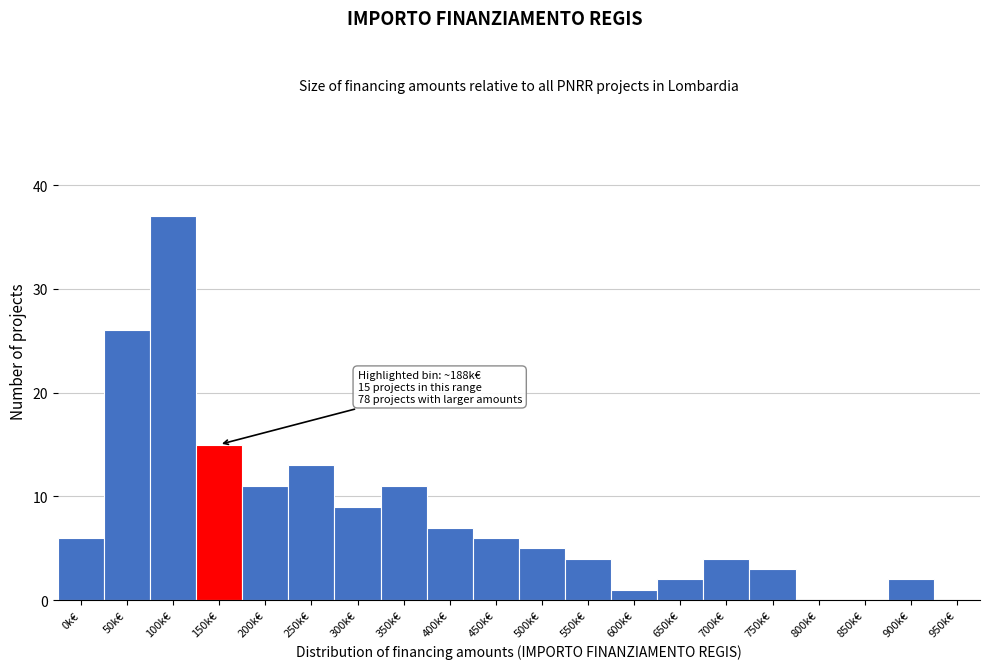

Reading right to left, what are all the values shown in this chart?

950k€=0	900k€=2	850k€=0	800k€=0	750k€=3	700k€=4	650k€=2	600k€=1	550k€=4	500k€=5	450k€=6	400k€=7	350k€=11	300k€=9	250k€=13	200k€=11	150k€=15	100k€=37	50k€=26	0k€=6